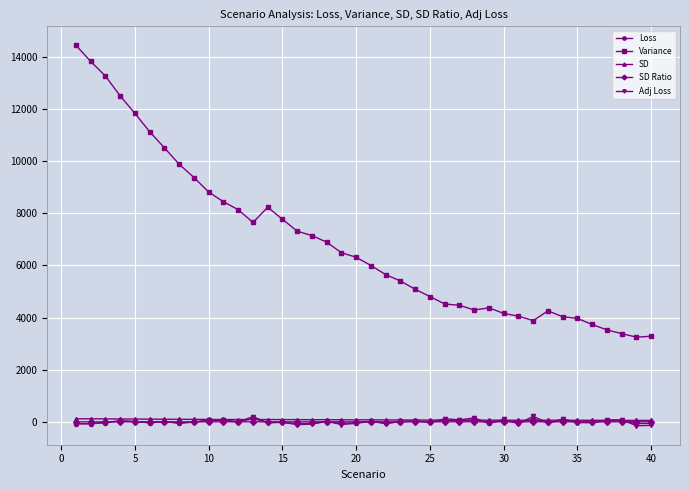

Which series has the widest spread of values?

Variance